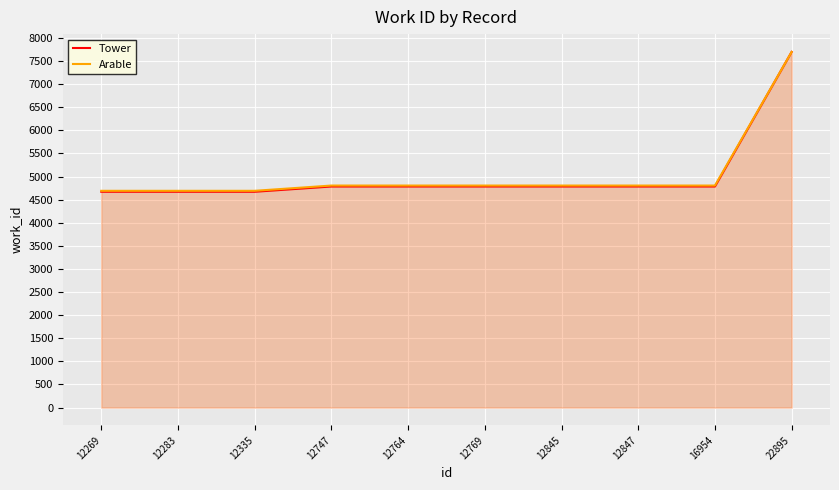

True or false: Arable and Tower intersect in this chart.

False